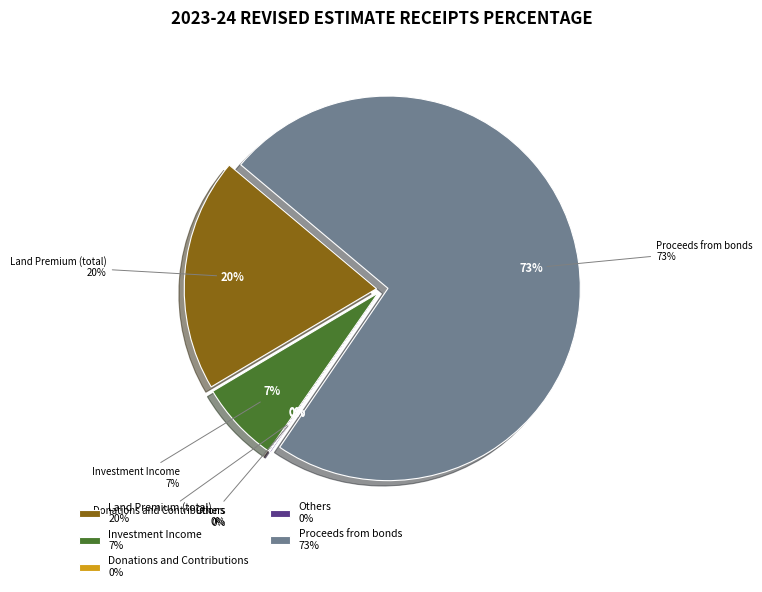

What is the smallest slice in the pie chart?

Donations and Contributions